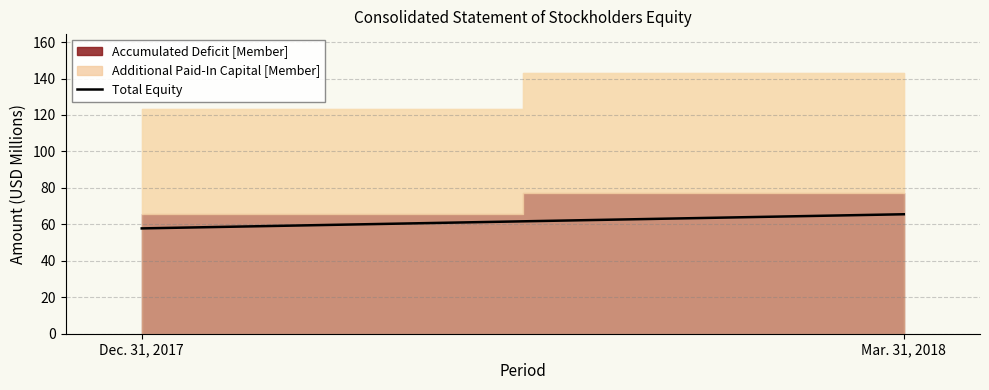

Reading left to right, extract all data points from this chart.

Dec. 31, 2017=57.8	Mar. 31, 2018=65.5